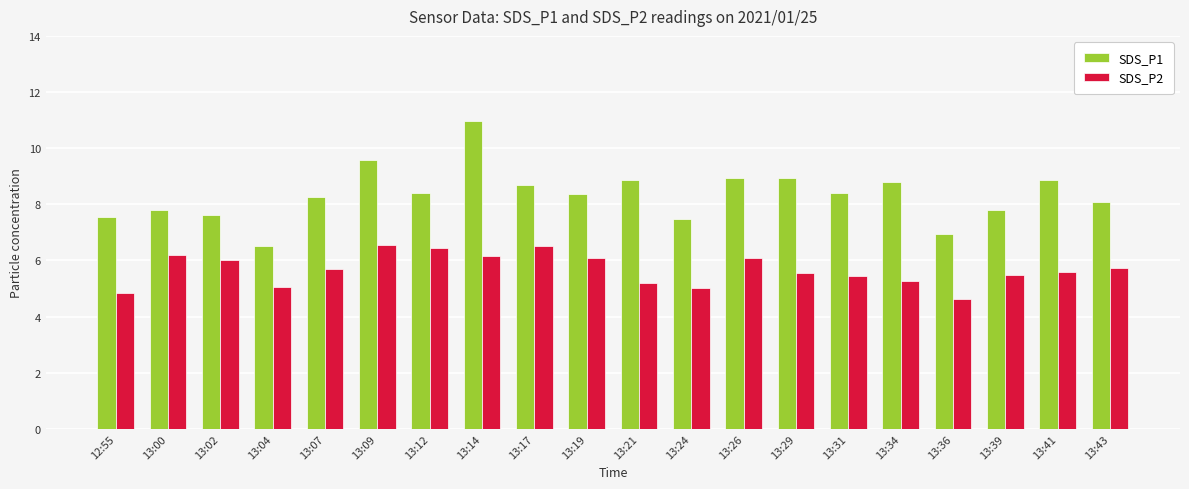

How many data points in SDS_P1 are above 8?

13